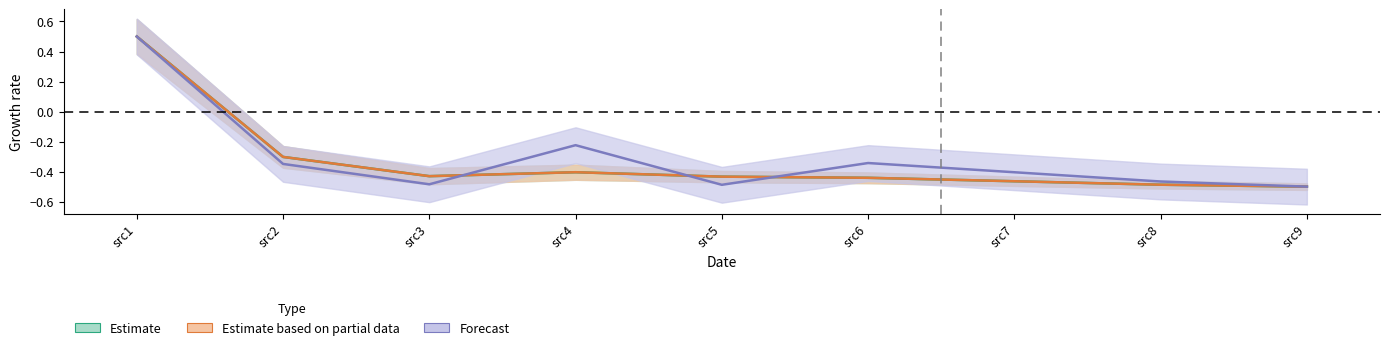

Reading right to left, transcribe all the data shown in this chart.

cnts: -0.5	-0.5	-0.5	-0.4	-0.4	-0.4	-0.4	-0.3	0.5
rate: -0.5	-0.5	-0.5	-0.4	-0.4	-0.4	-0.4	-0.3	0.5
snr: -0.5	-0.5	-0.4	-0.3	-0.5	-0.2	-0.5	-0.3	0.5